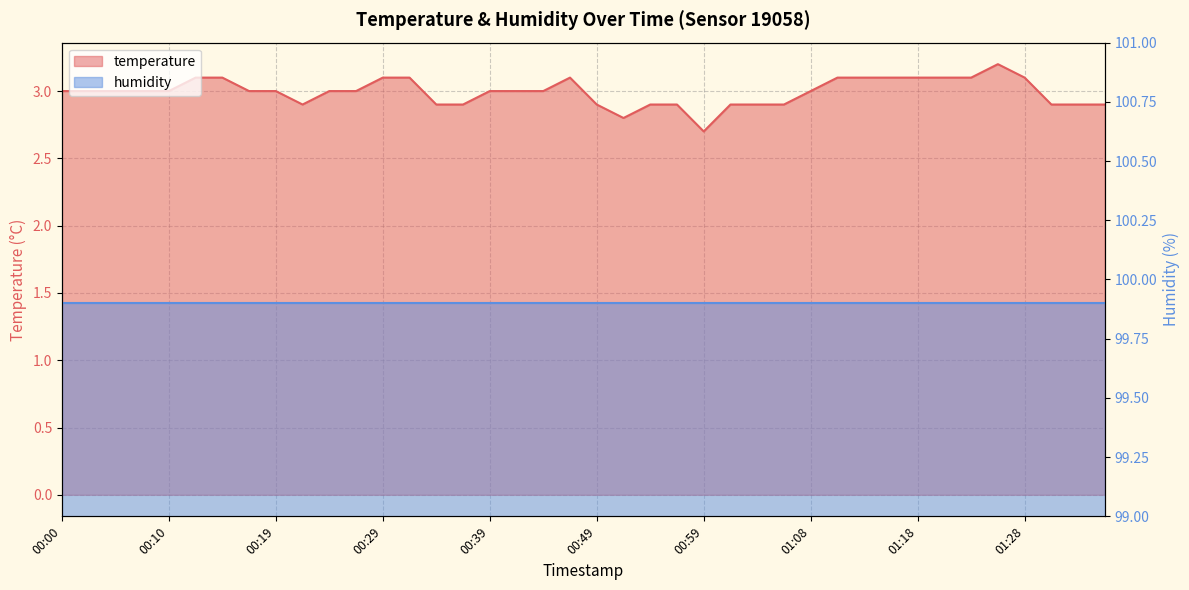

Reading right to left, extract all data points from this chart.

2.9	2.9	2.9	3.1	3.2	3.1	3.1	3.1	3.1	3.1	3.1	3.0	2.9	2.9	2.9	2.7	2.9	2.9	2.8	2.9	3.1	3.0	3.0	3.0	2.9	2.9	3.1	3.1	3.0	3.0	2.9	3.0	3.0	3.1	3.1	3.0	3.0	3.0	3.0	3.0